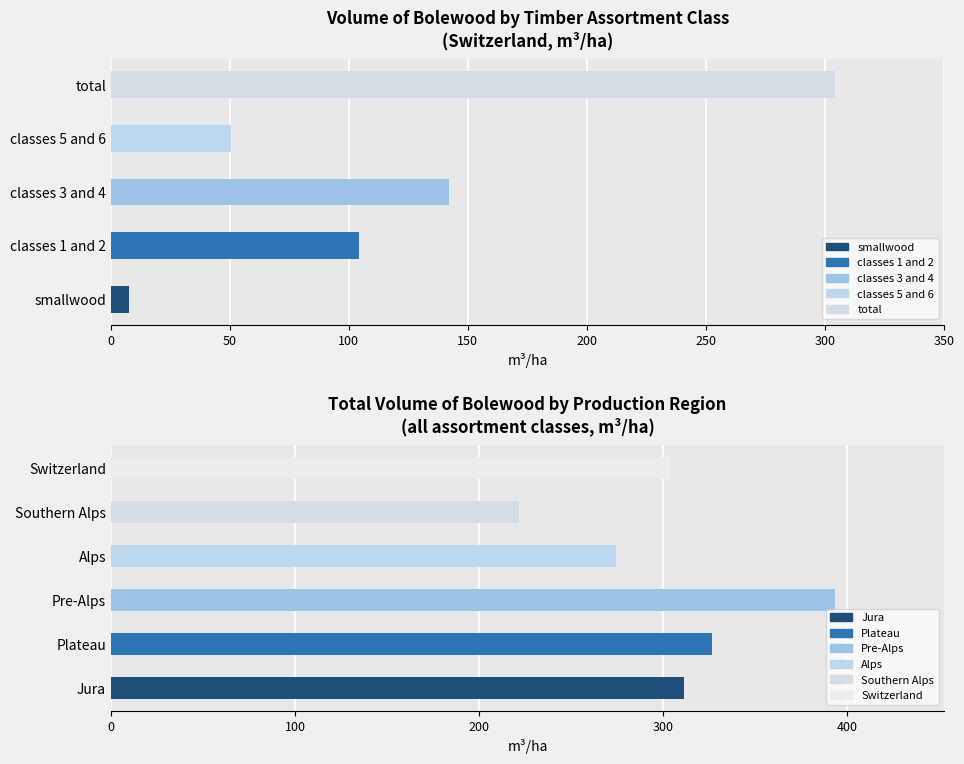

Is it true that Switzerland equals 50.4 at classes 5 and 6?

True